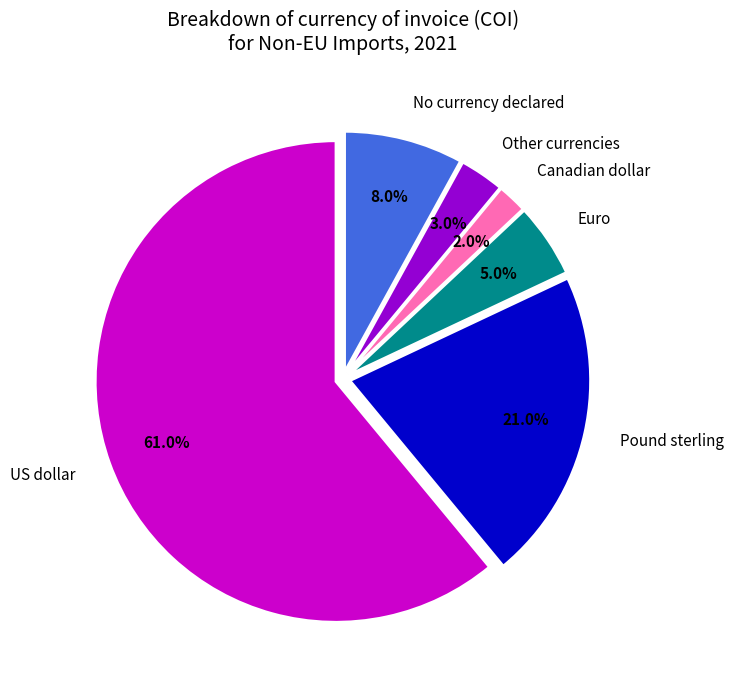

Does any single category account for the majority?

Yes